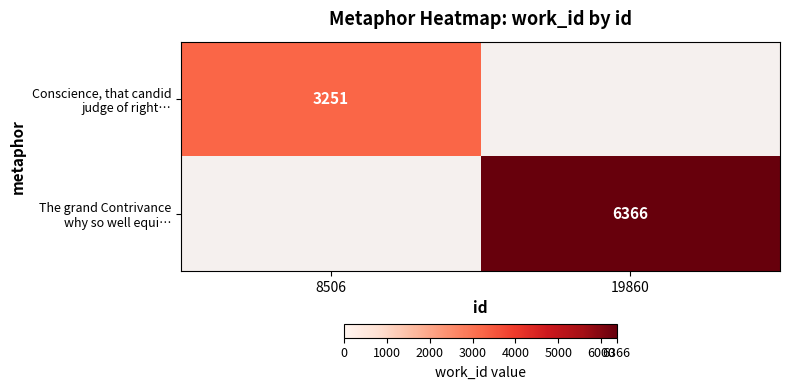

Count the number of data series in this chart.

2